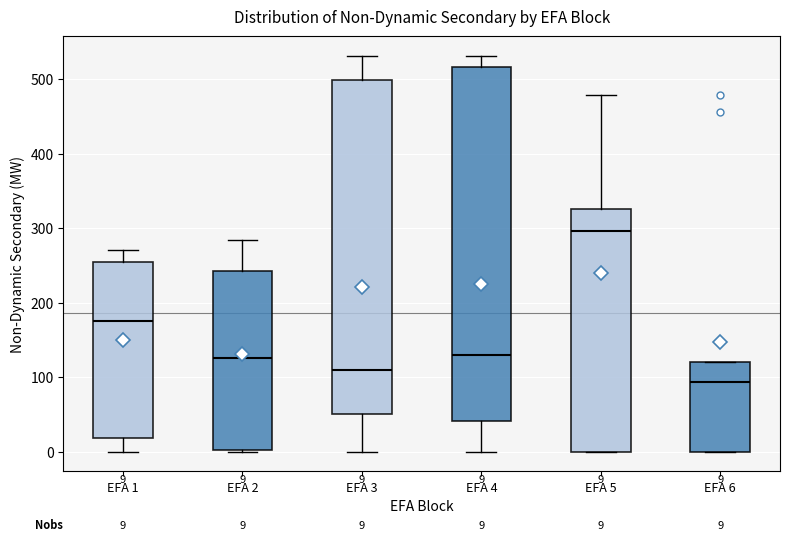

Which box is the tallest, from its lower edge to its upper edge?

EFA 4